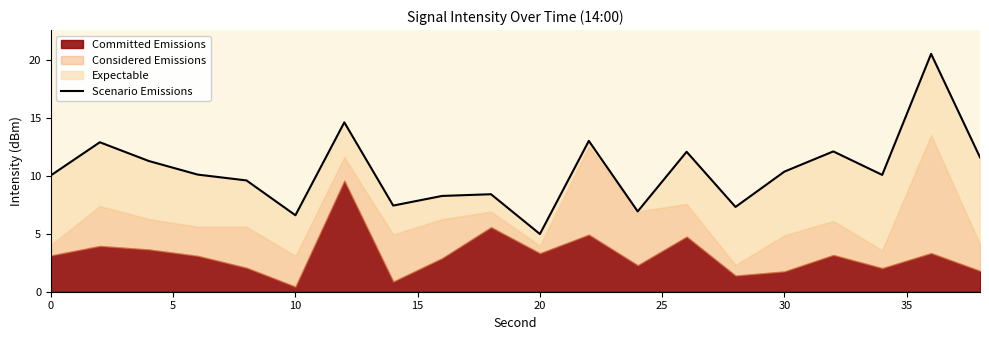

Reading right to left, what are all the values shown in this chart?

11.6	20.5	10.1	12.1	10.4	7.3	12.1	6.9	13.0	5.0	8.4	8.3	7.4	14.6	6.6	9.6	10.1	11.3	12.9	10.0